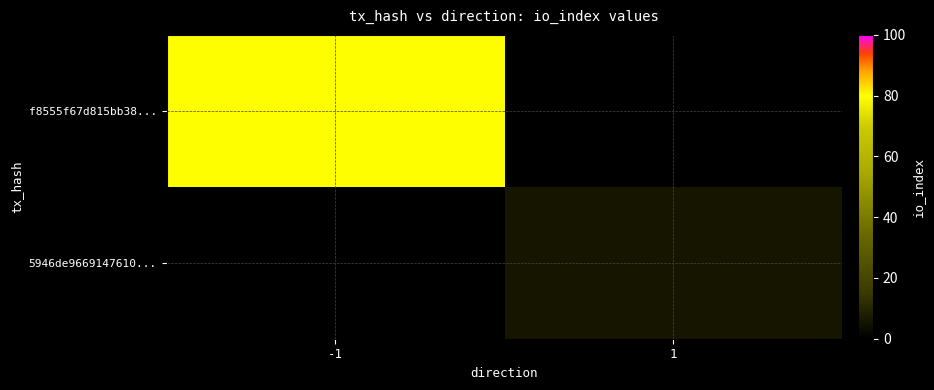

Rank the series by their maximum value, from highest to lowest.

f8555f67d815bb38..., 5946de9669147610...